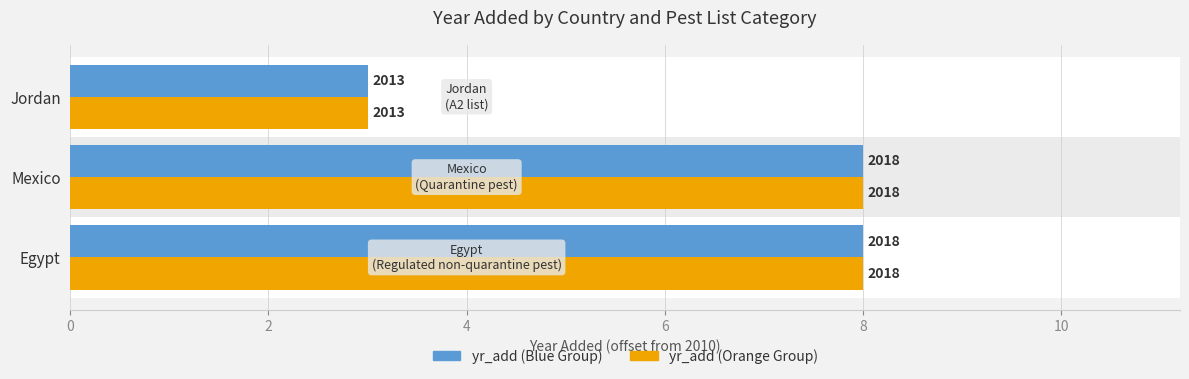

Reading left to right, transcribe all the data shown in this chart.

yr_add (left): 8	8	3
yr_add (right): 8	8	3